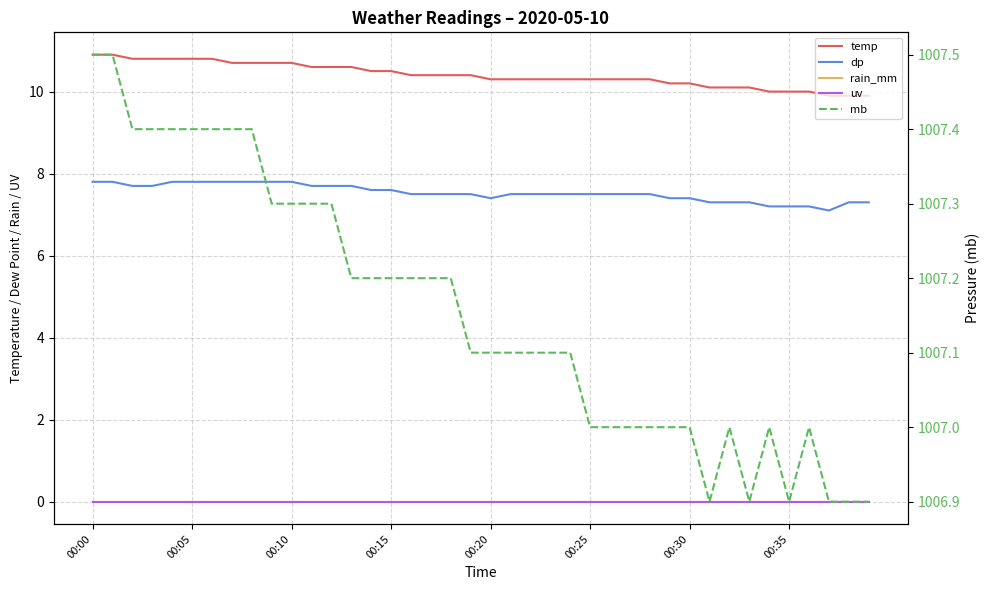

Is this an area chart (filled region under the line)?

No